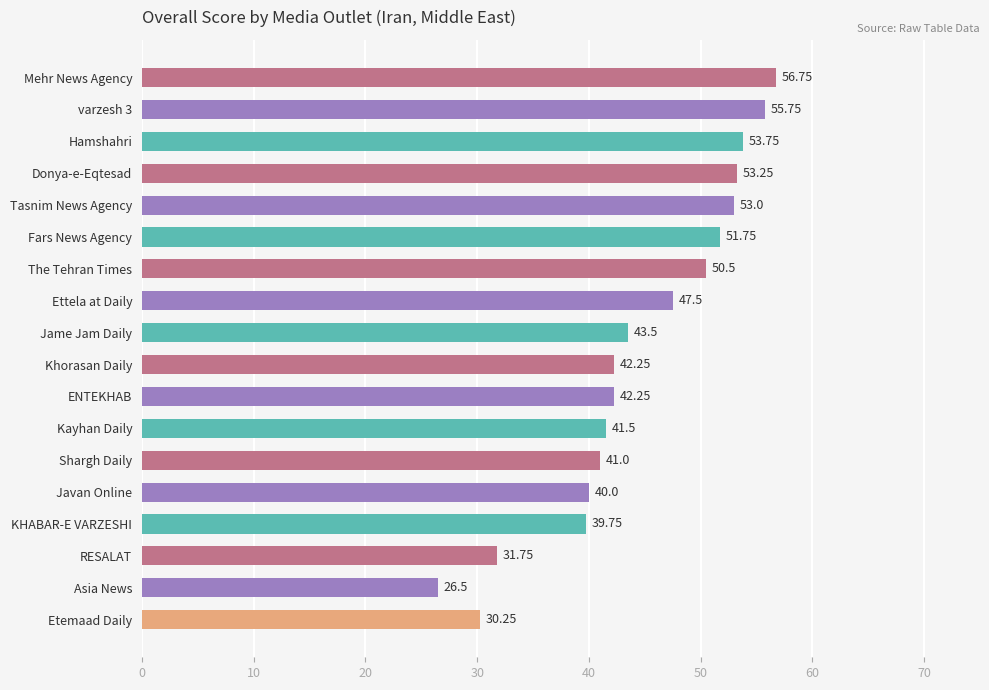

Where is the data nearest to the value 41?

Shargh Daily